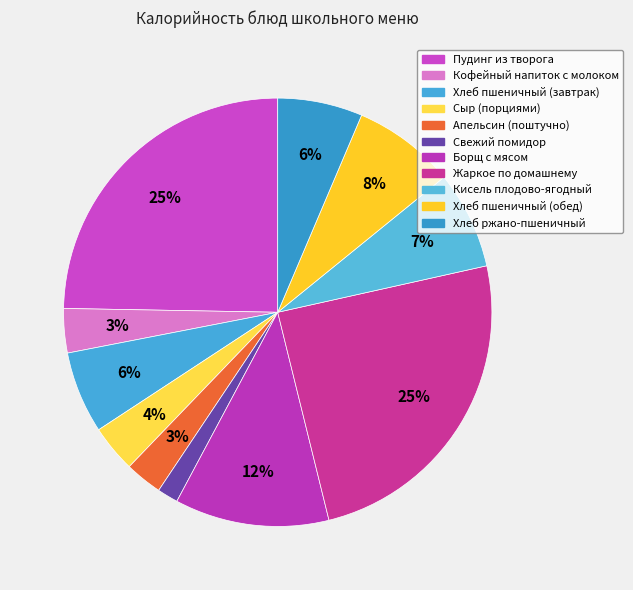

Which has a higher value, Борщ с мясом or Апельсин (поштучно)?

Борщ с мясом